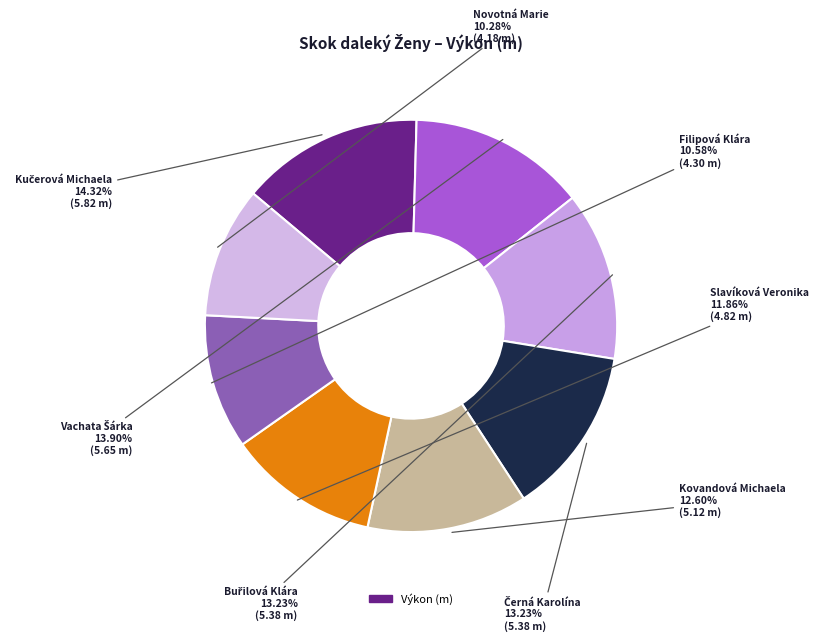

Count the number of slices in the pie.

8